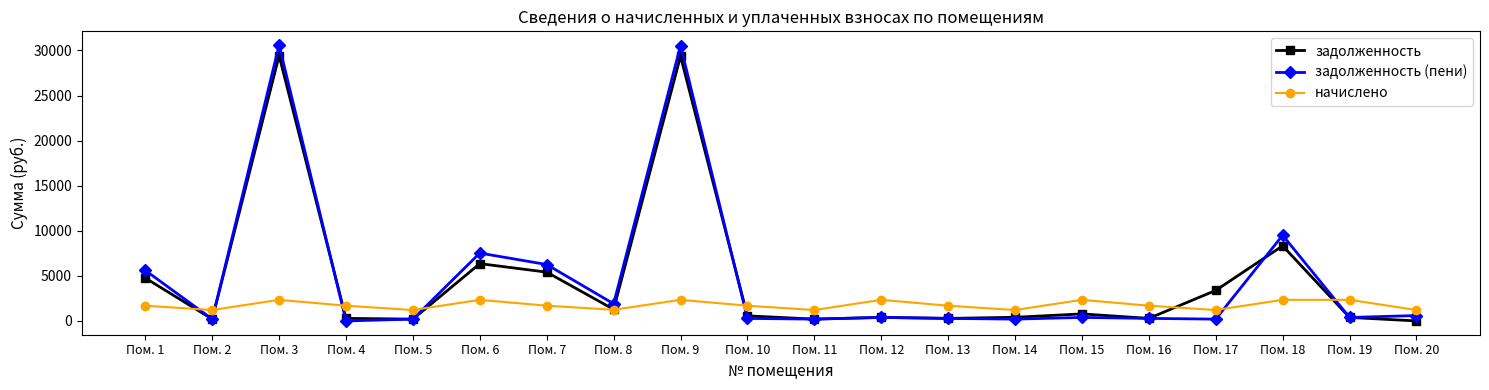

Where is задолженность nearest to the value 14711?

Пом. 18